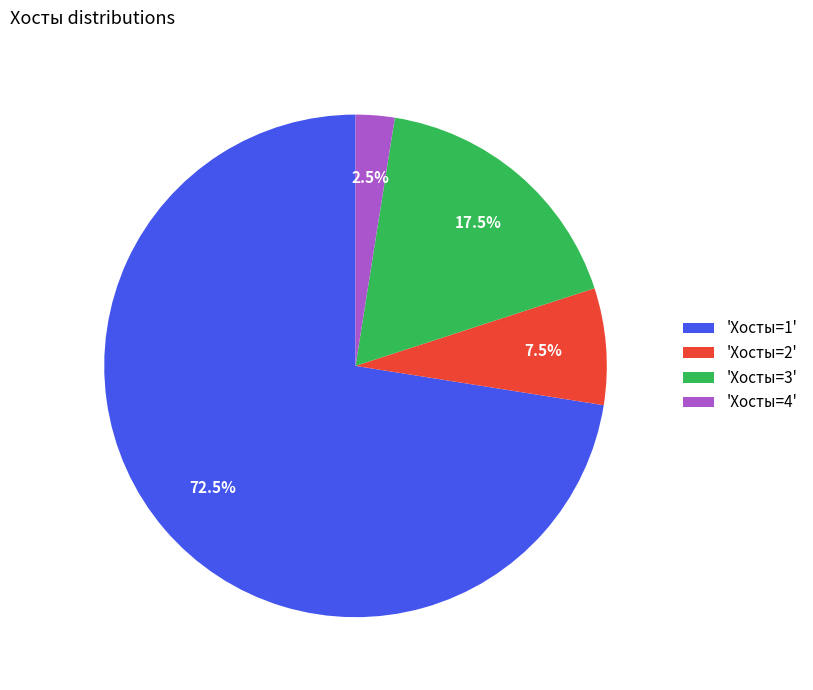

Which slice represents more than half of the pie?

'Хосты=1'